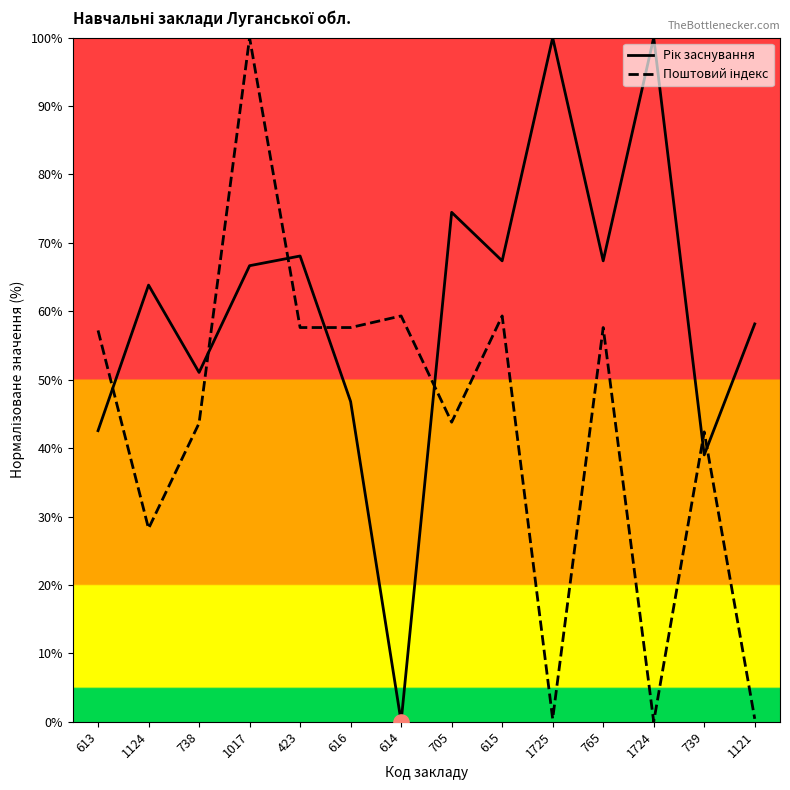

What are all the series names shown in the legend?

Рік заснування, Поштовий індекс